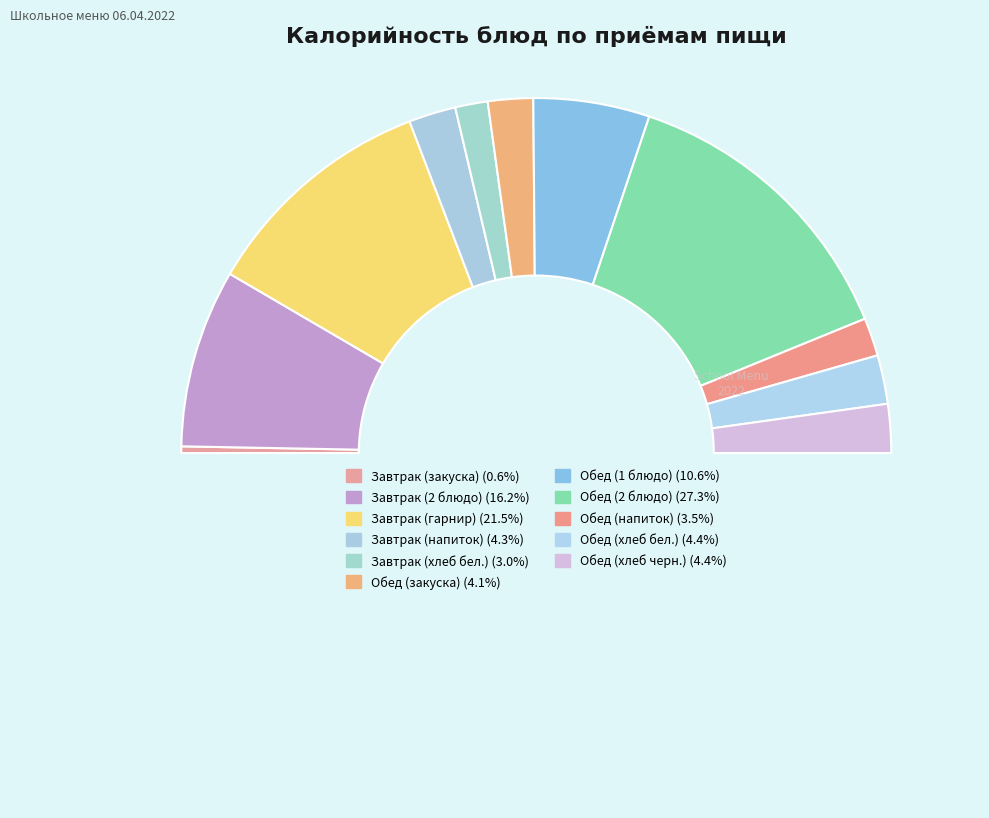

How many segments does this pie chart have?

12